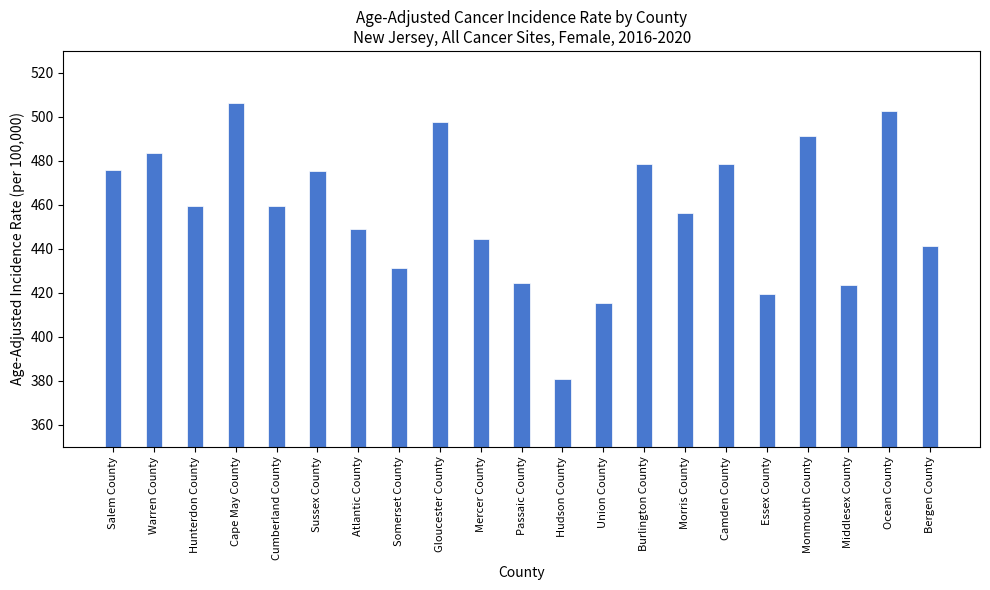

What is the change in value from Warren County to Passaic County?

-59.2